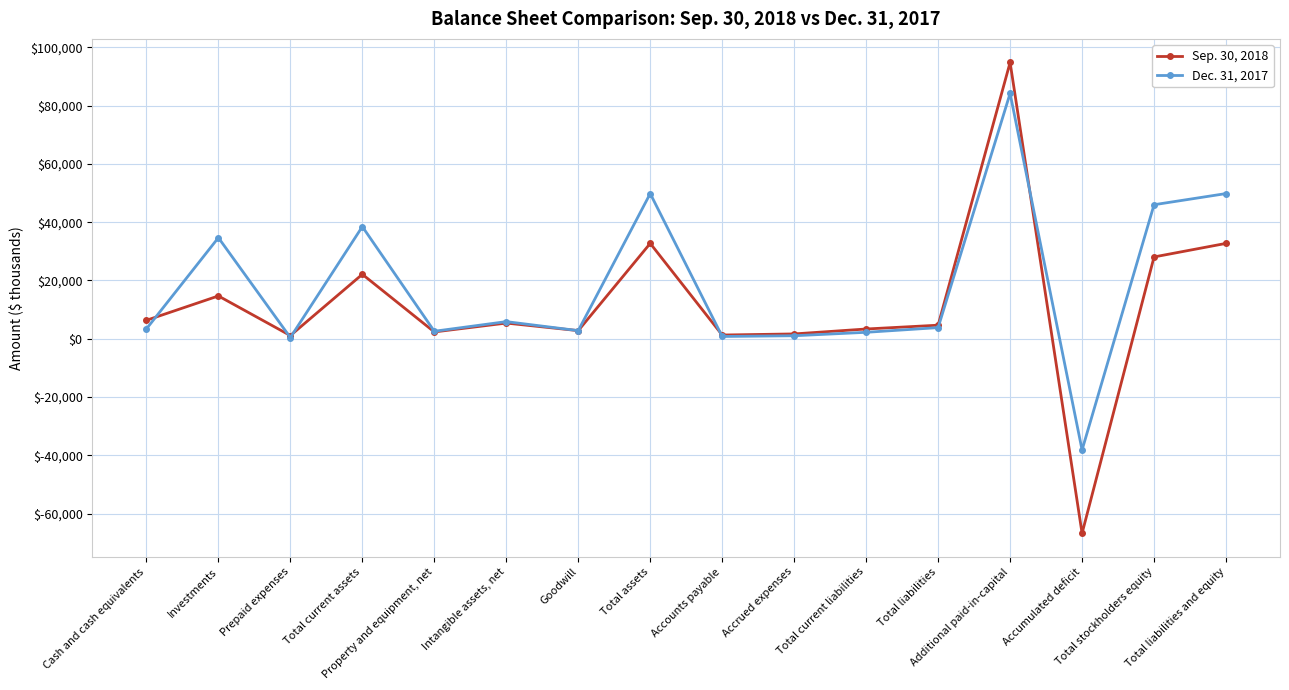

What is the sum of the Sep. 30, 2018 values at Total liabilities and equity and Accrued expenses?

34383